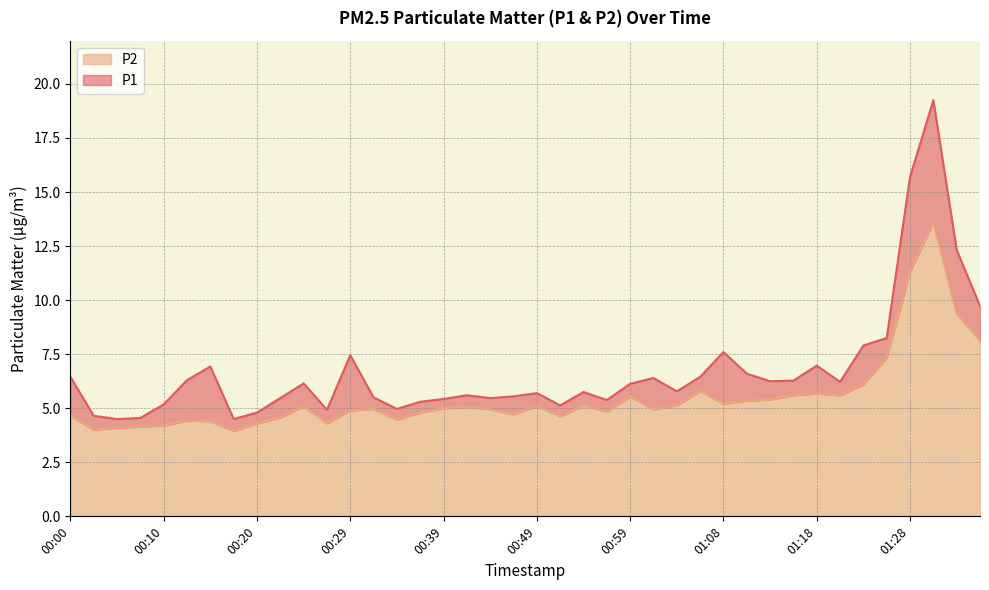

What is the value of the P2 point at the 32nd from the left?

5.6